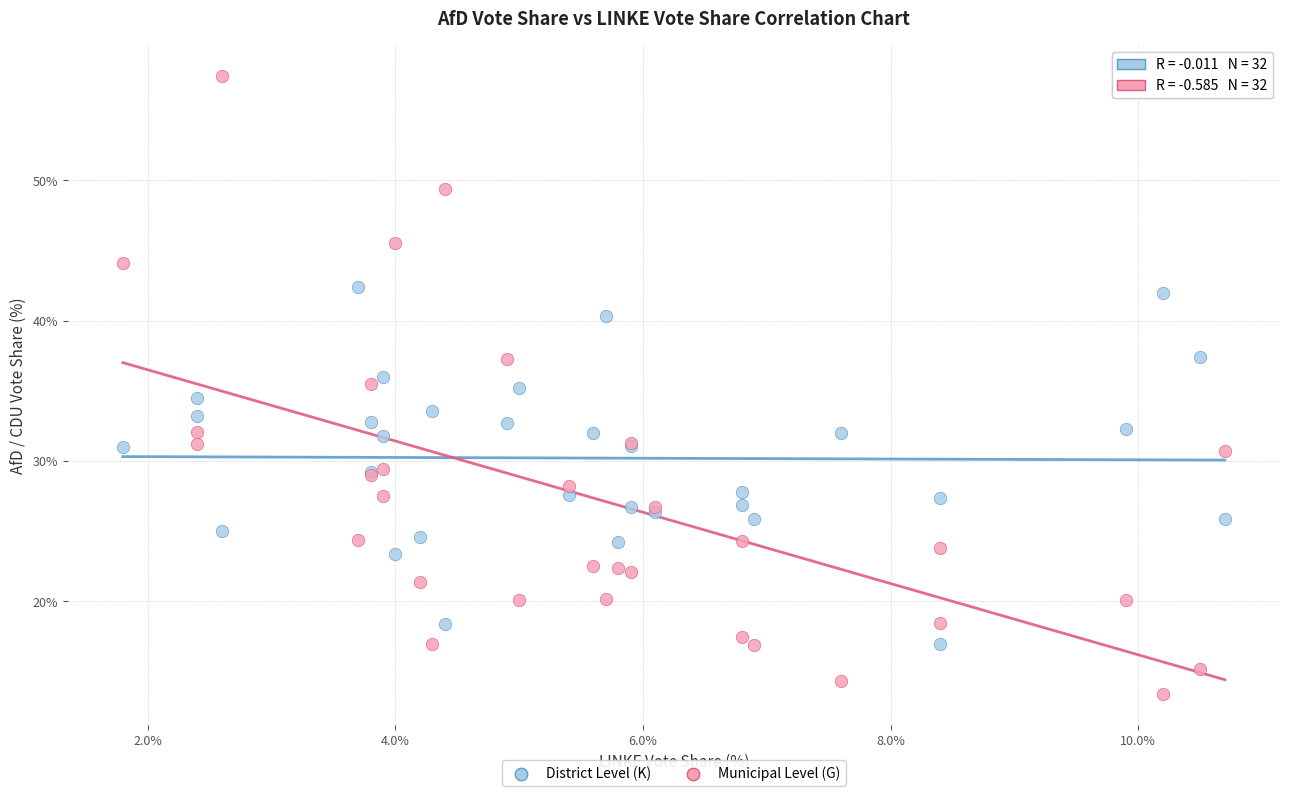

Which series contains the highest Y value?

Municipal Level (G)